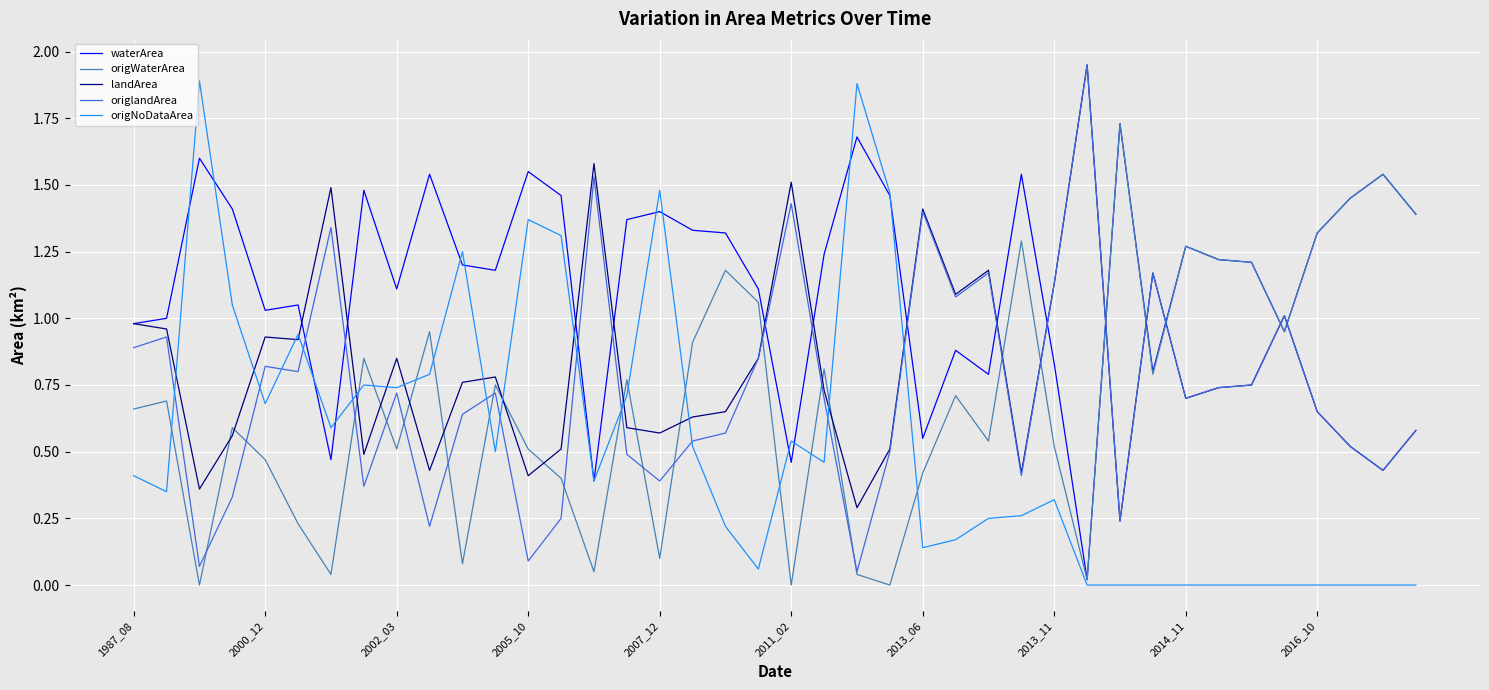

Which series has the largest total across all categories?

waterArea